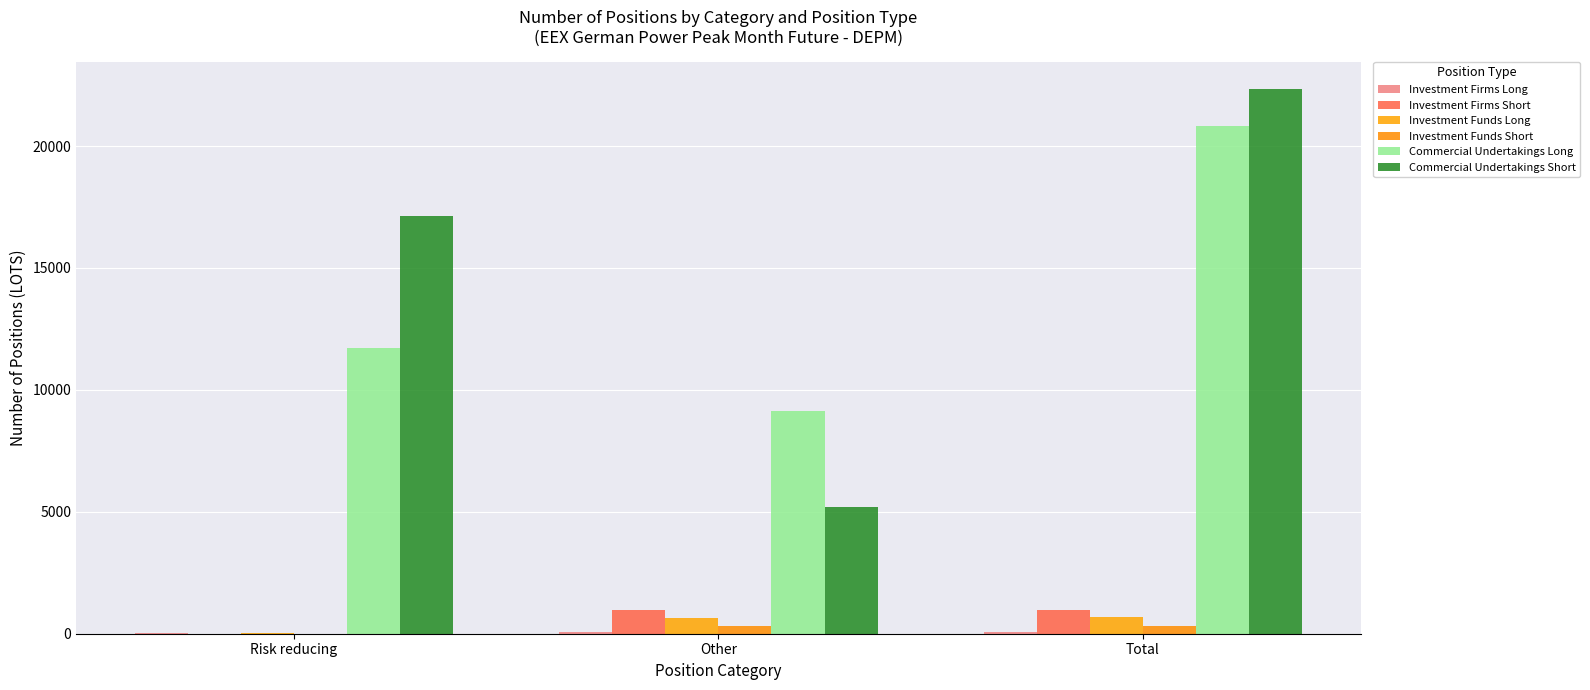

Reading left to right, transcribe all the data shown in this chart.

Investment Firms Long: Risk reducing=10	Other=60	Total=70
Investment Firms Short: Risk reducing=0	Other=980	Total=980
Investment Funds Long: Risk reducing=21	Other=664	Total=685
Investment Funds Short: Risk reducing=0	Other=330	Total=330
Commercial Undertakings Long: Risk reducing=11700	Other=9137	Total=20837
Commercial Undertakings Short: Risk reducing=17133	Other=5196	Total=22329